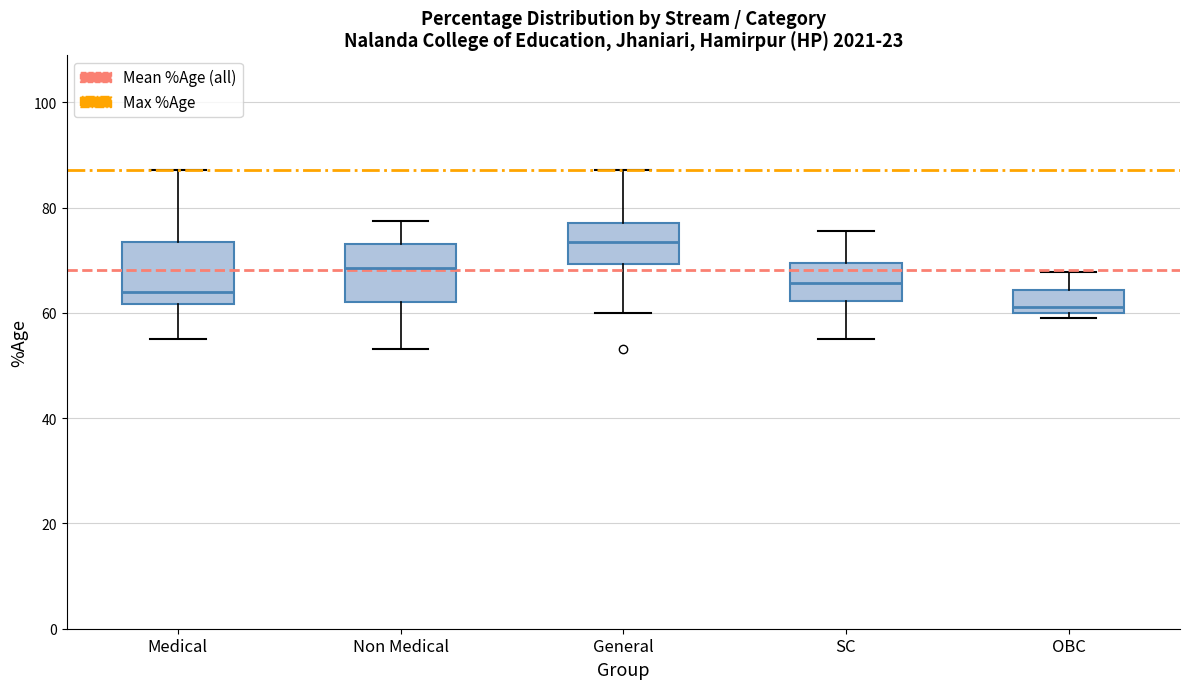

Where does the upper whisker of the box for OBC end on the y-axis? The values are not printed on the chart, so give them approximately, as read against the axis.

68